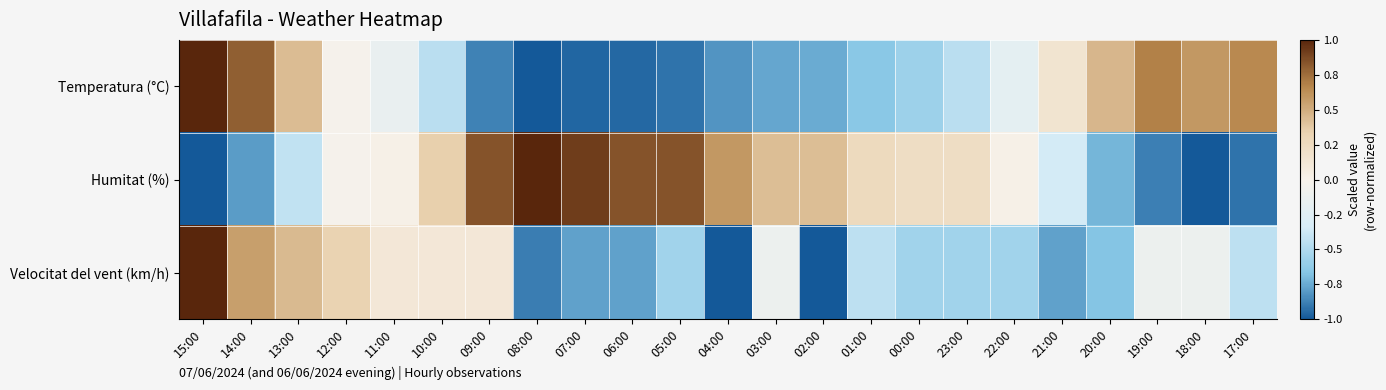

What is the maximum value shown in the chart?

1.0